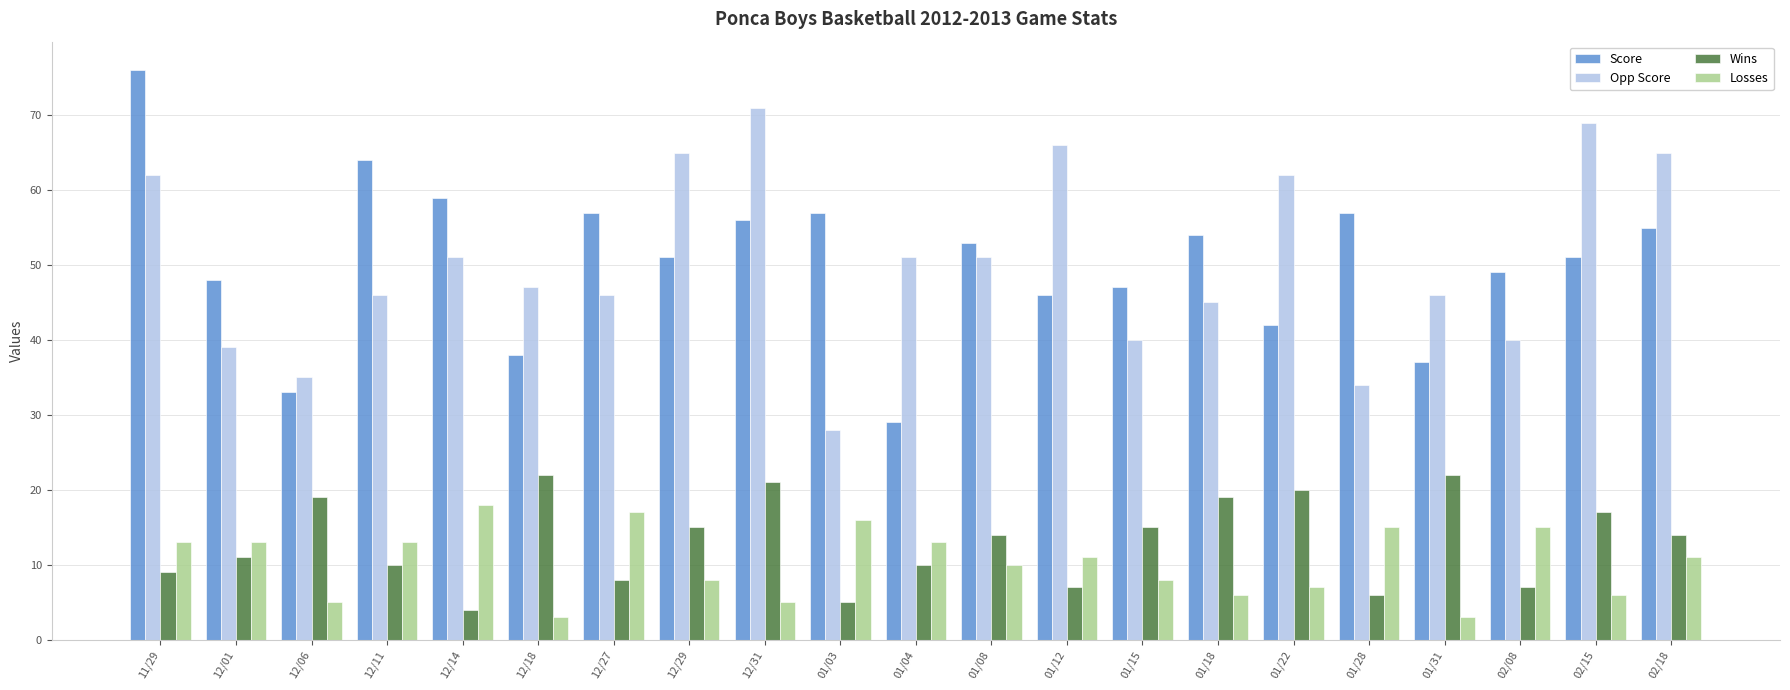

What is the label of the 11th bar from the right?

01/04